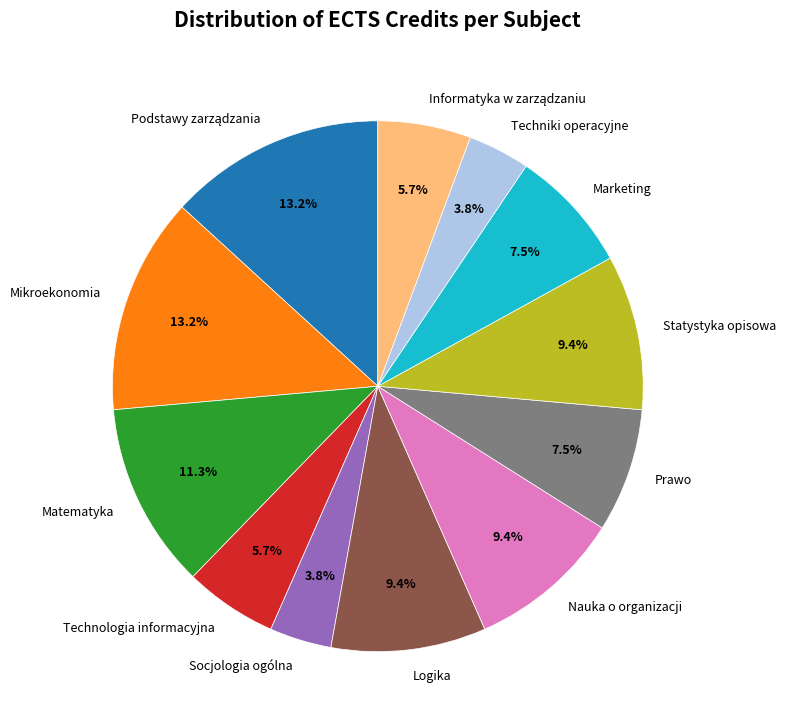

Approximately how many times larger is the value at Matematyka compared to Techniki operacyjne?

3.0